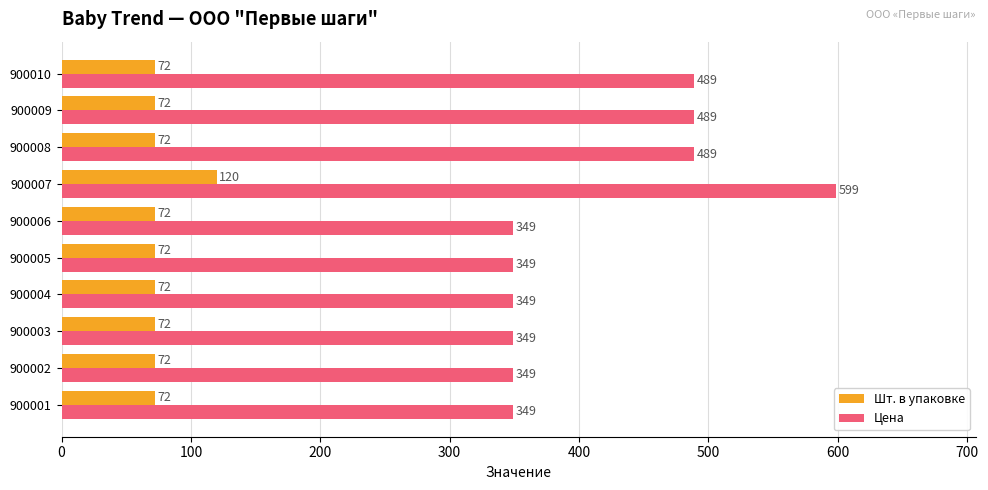

What is the average value of the Шт. в упаковке series?

77